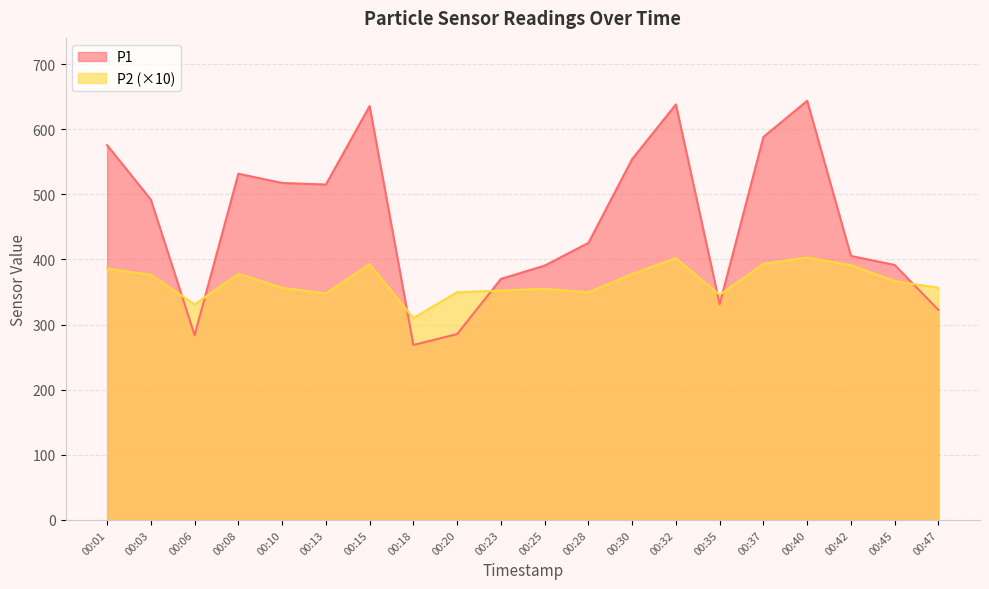

Which category has the lowest value across all series?

00:18